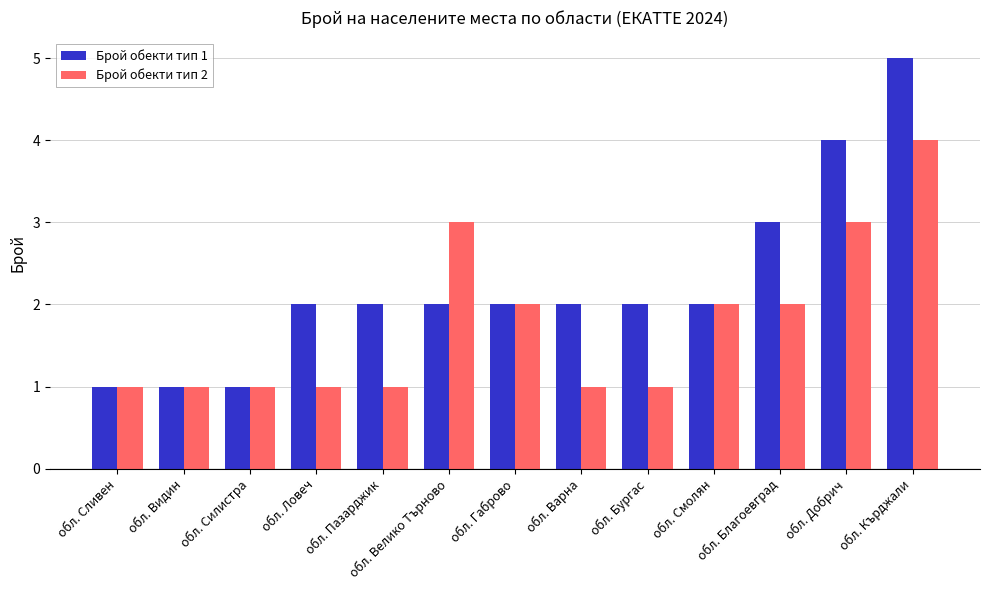

List the series in order of their peak value, highest first.

Брой обекти тип 1, Брой обекти тип 2